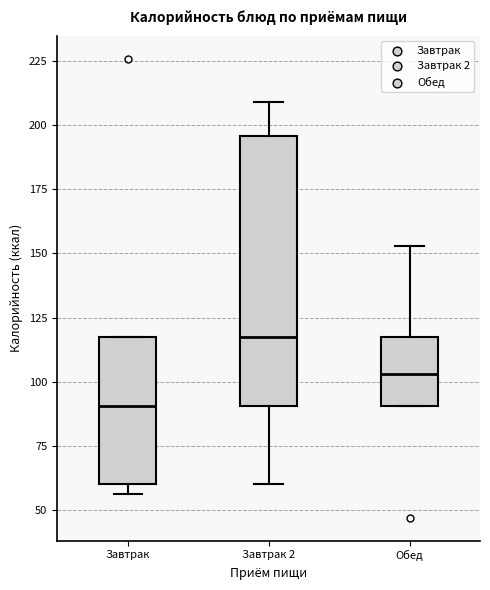

Which box has the highest median line?

Завтрак 2